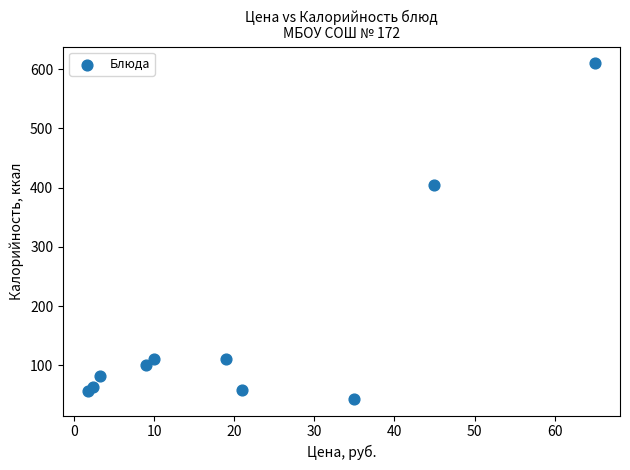

What Y value in the scatter plot is closest to 326?

404.4